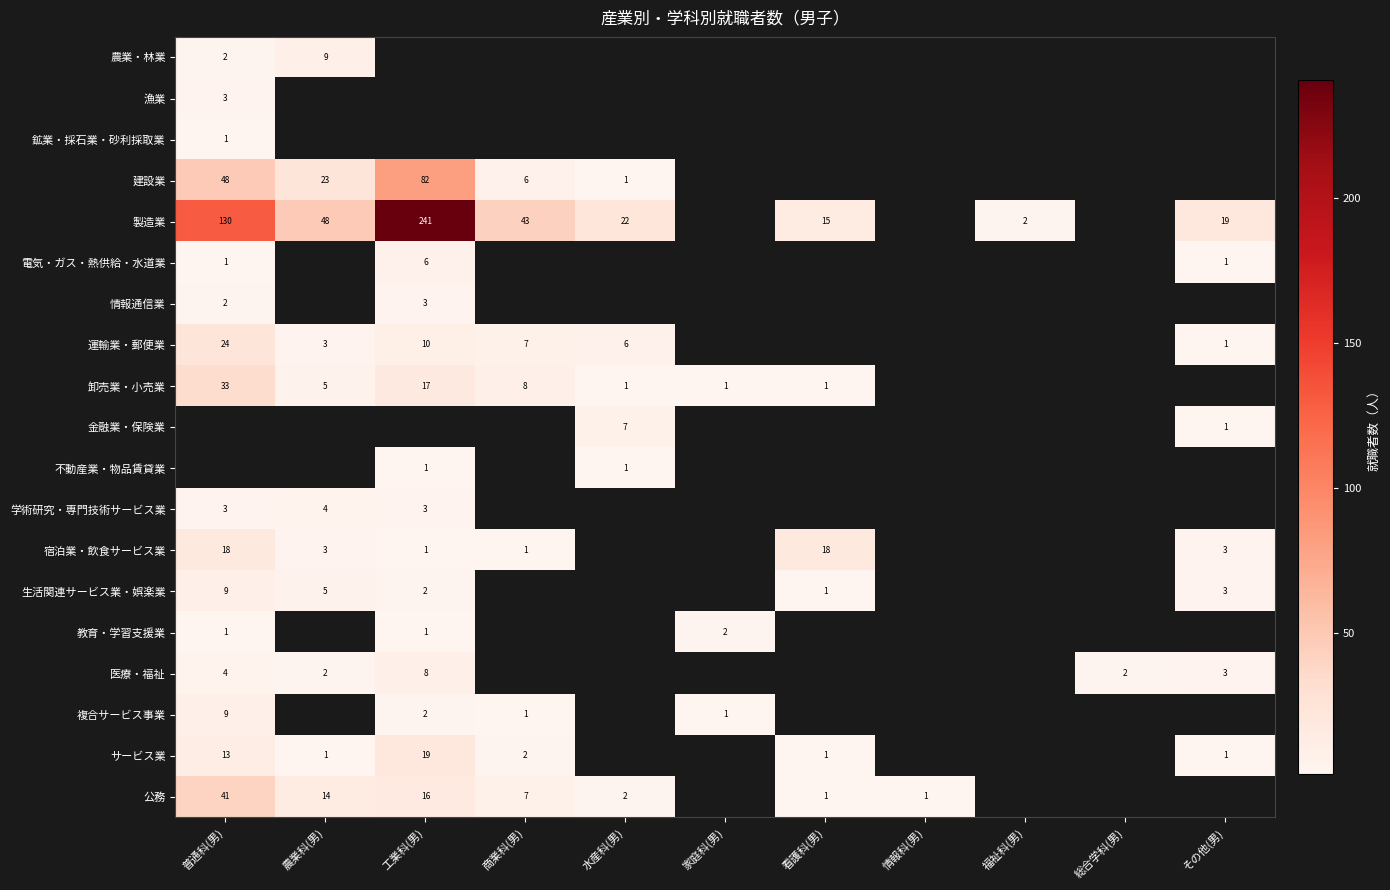

At which category is the sum across all series the highest?

工業科(男)